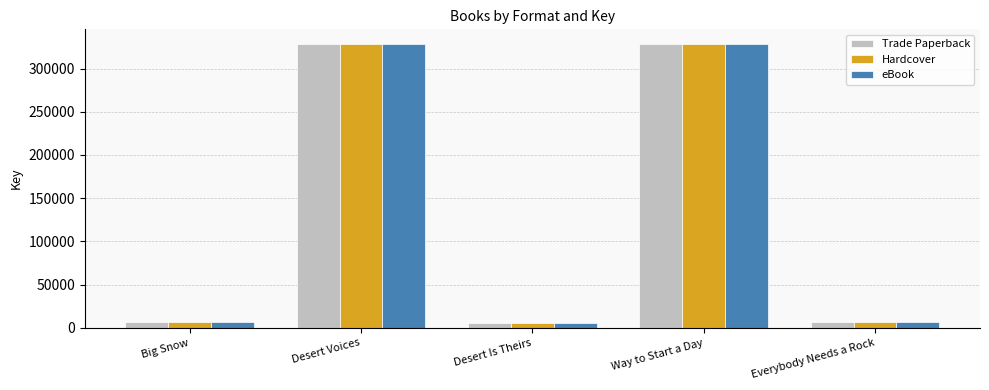

Is the value of eBook at Big Snow greater than the value of Trade Paperback at Desert Voices?

No